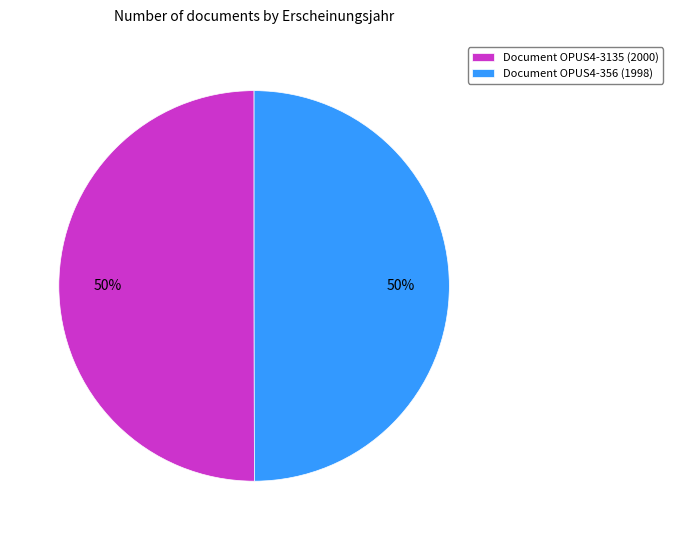

What is the ratio of the value at Document OPUS4-3135 (2000) to the value at Document OPUS4-356 (1998)?

1.0